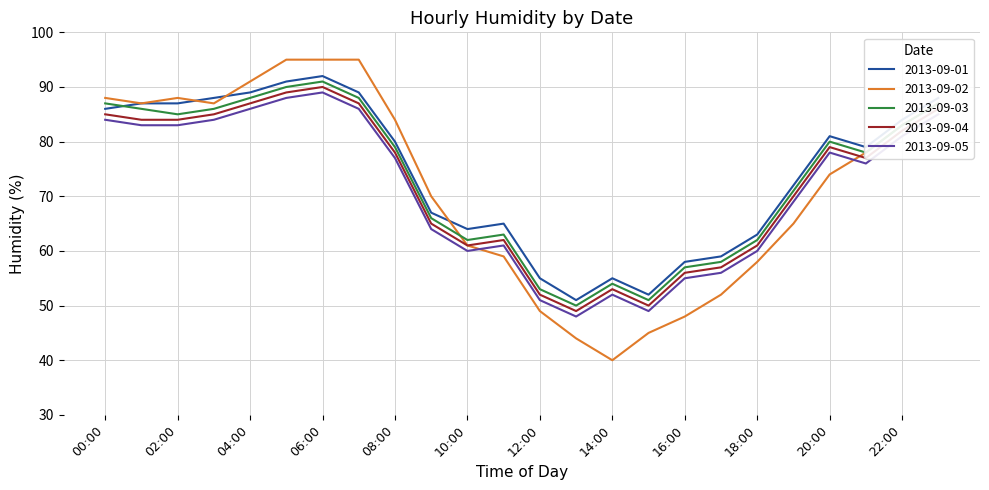

What is the greatest value displayed?

95